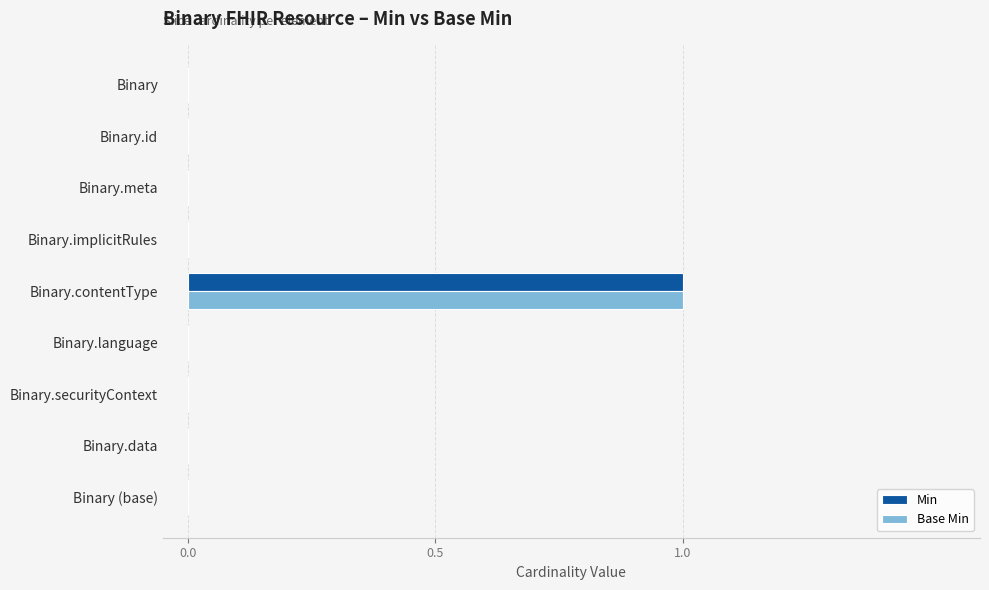

At which category is the sum across all series the highest?

Binary.contentType